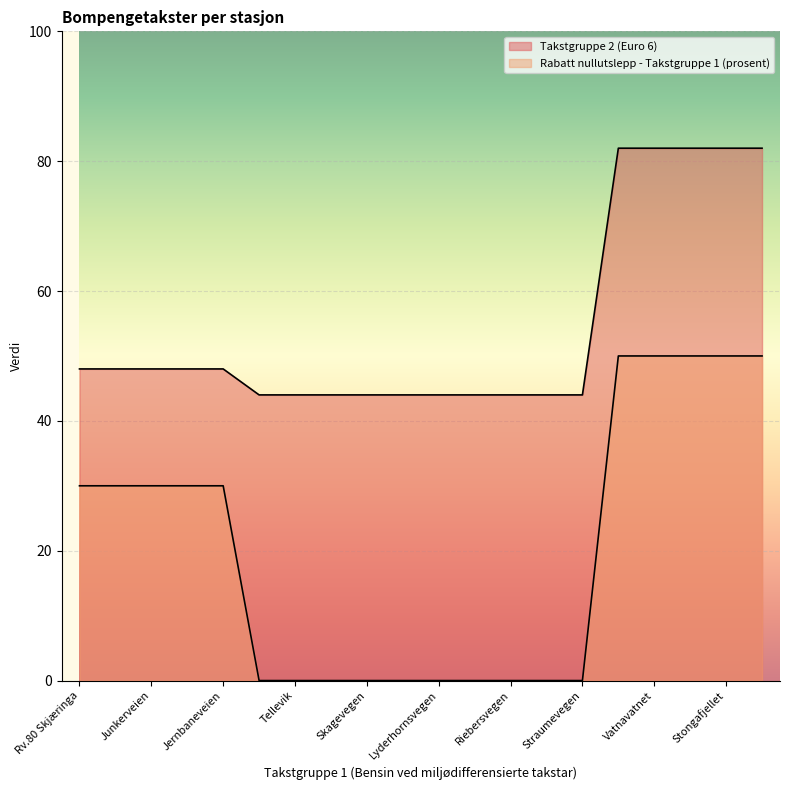

Rank the series by their maximum value, from lowest to highest.

Rabatt nullutslepp - Takstgruppe 1 (prosent), Takstgruppe 2 (Euro 6)